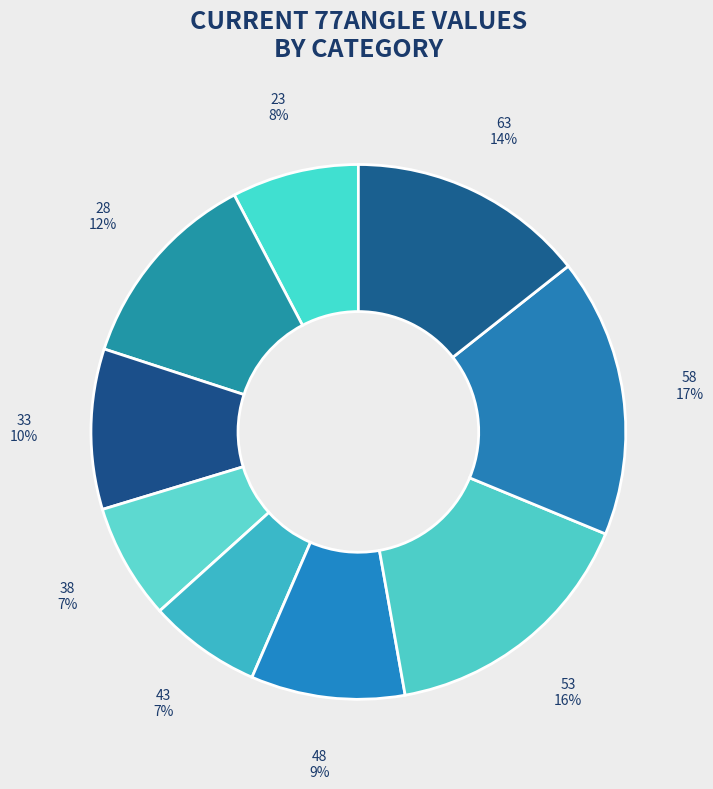

Is 23 the majority of the pie?

No